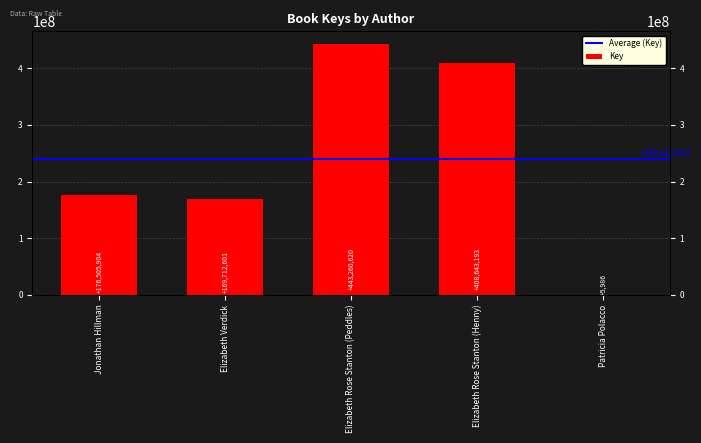

How many values exceed 176505904?

2